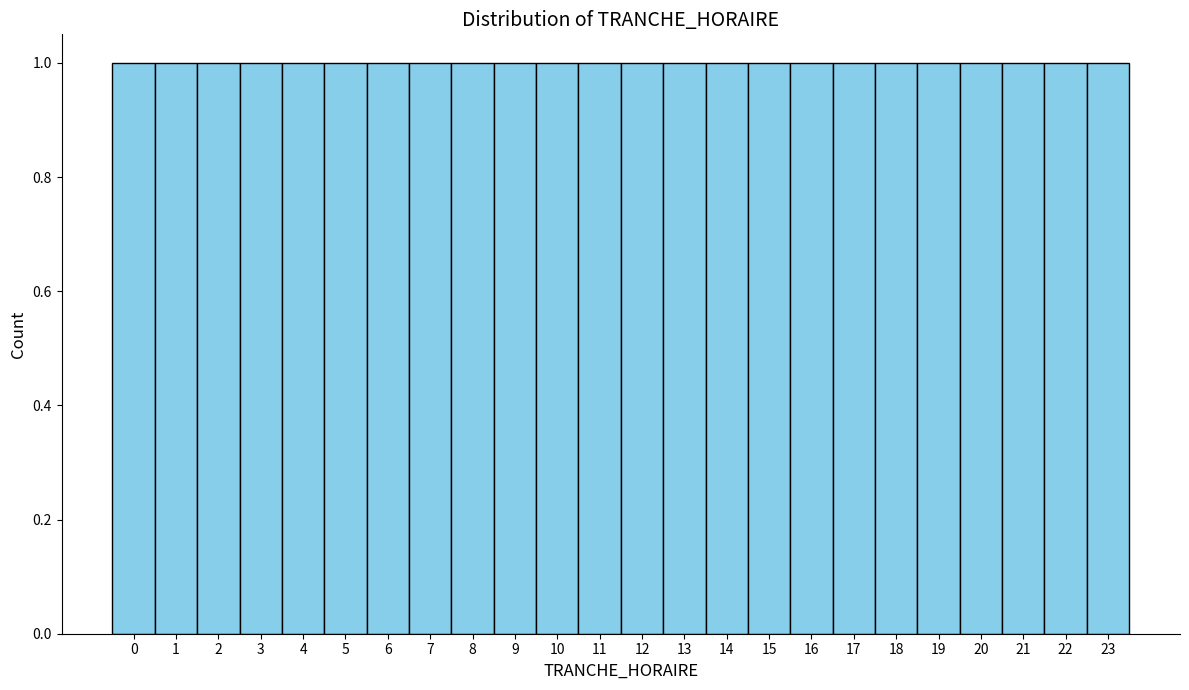

What is the height of the bar covering 16.5 to 17.5 on the x-axis? The values are not printed on the chart, so give them approximately, as read against the axis.

1